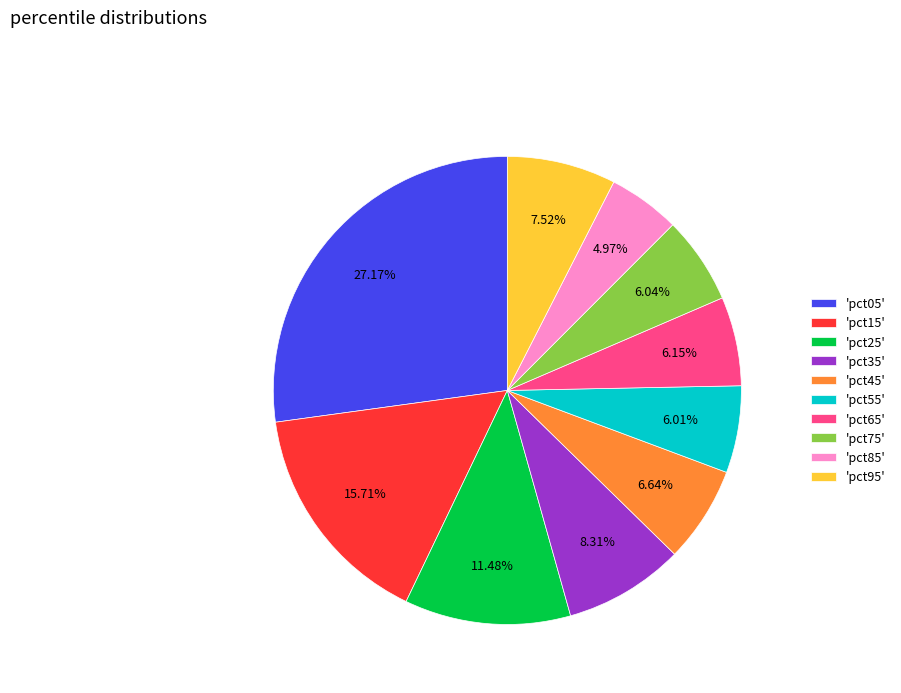

Which has a higher value, 'pct25' or 'pct95'?

'pct25'